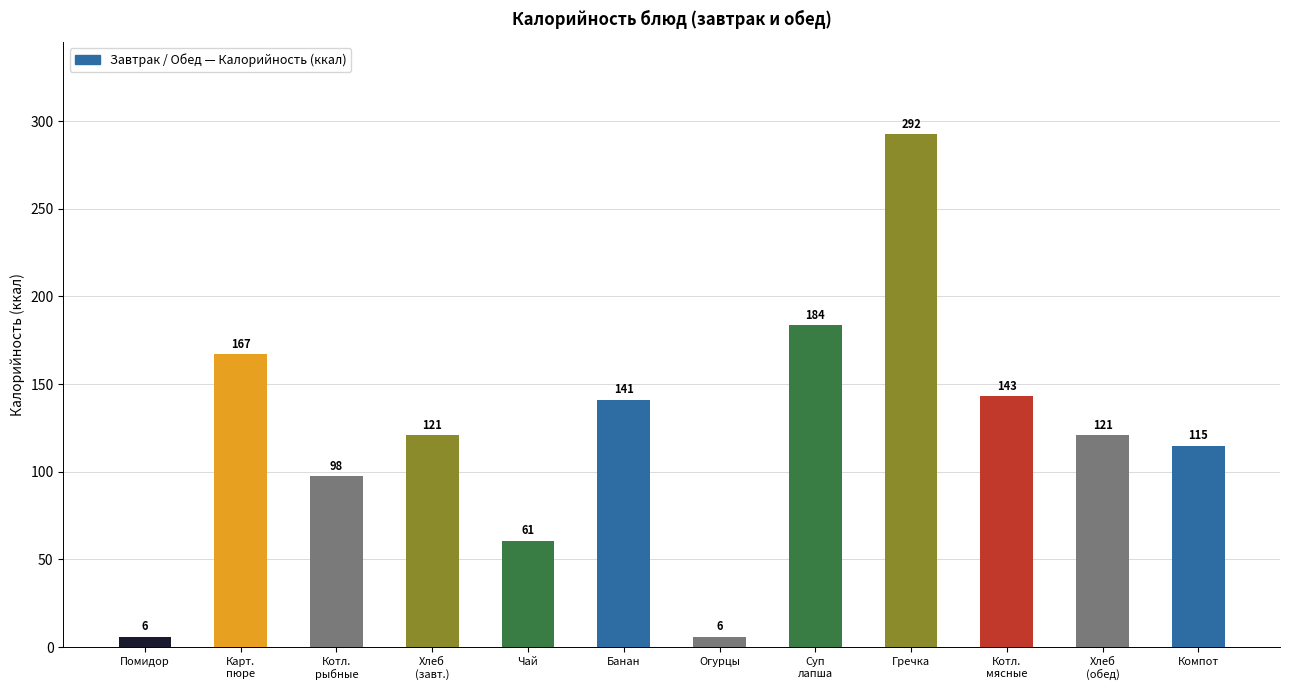

What is the value of the 9th bar from the left?

292.5